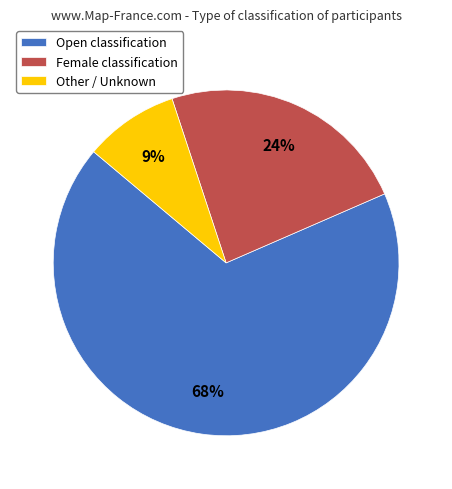

Approximately how many times larger is the value at Other / Unknown compared to Female classification?

0.4